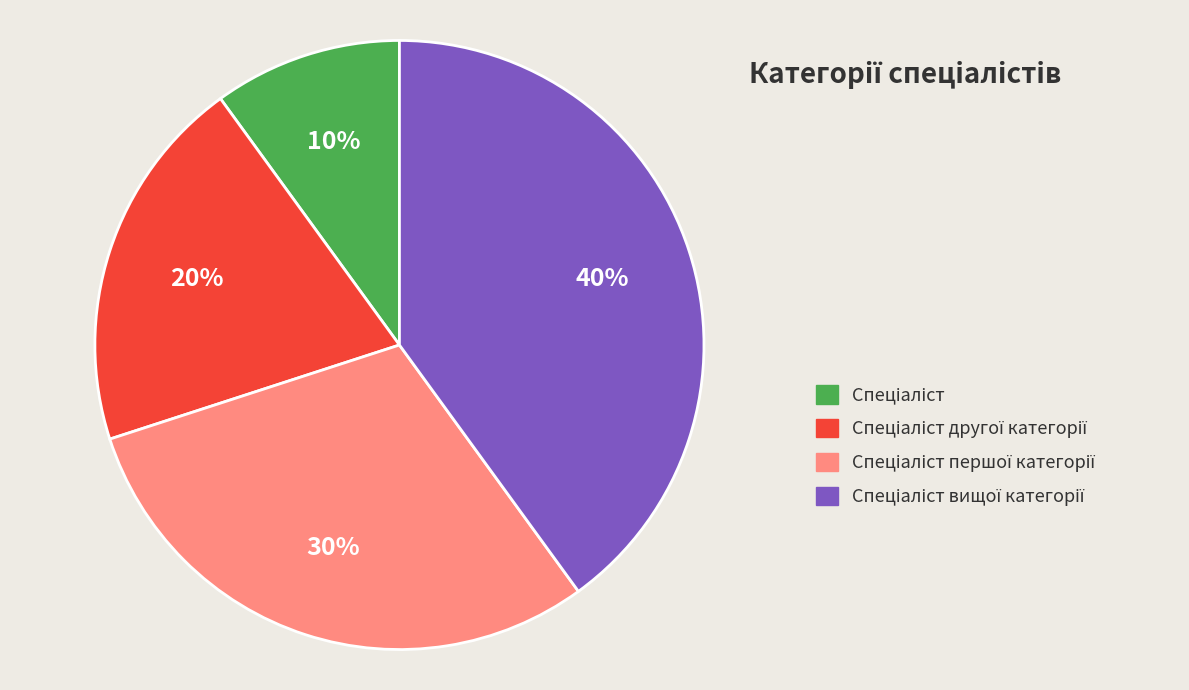

Count the number of slices in the pie.

4